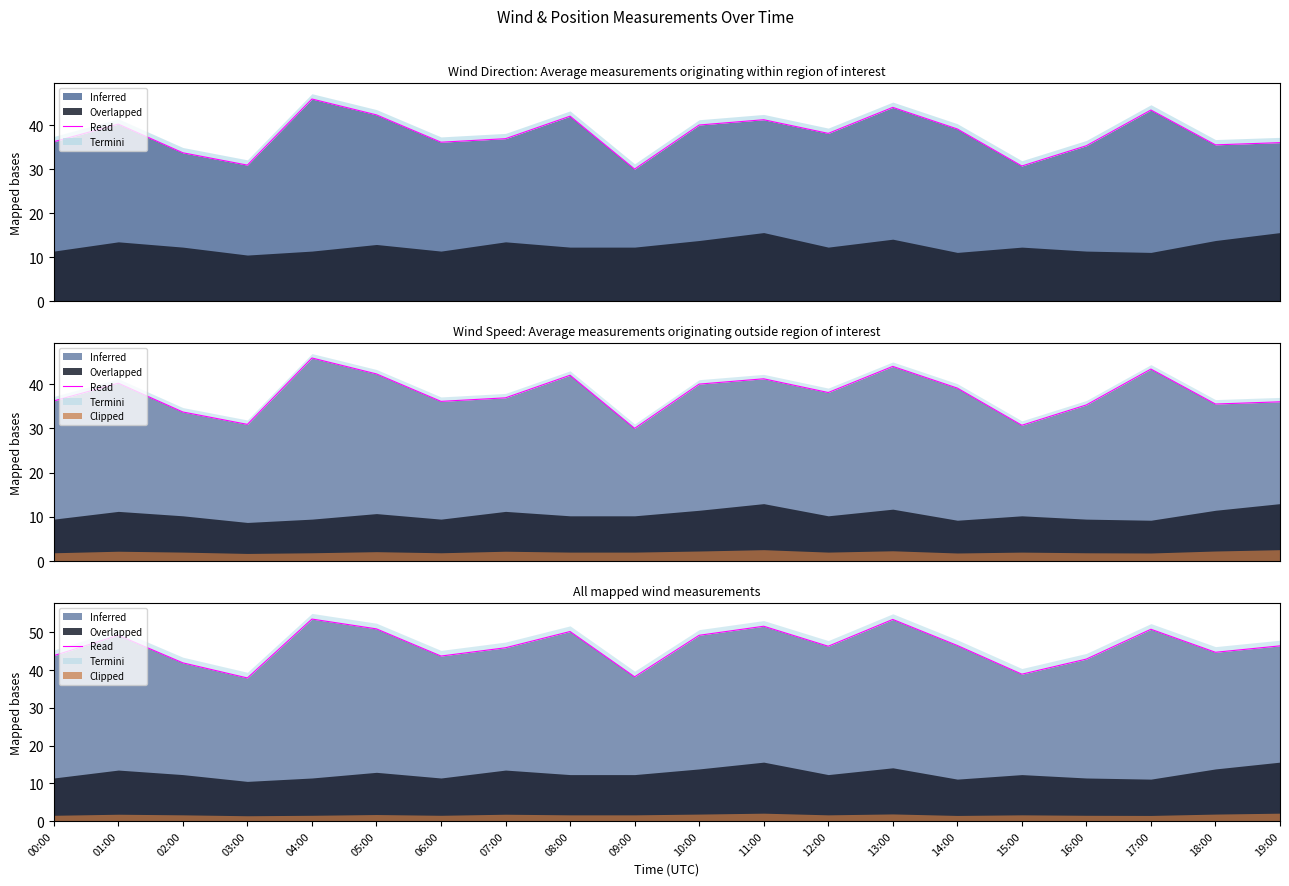

What is the approximate value at 02:00?

41.9